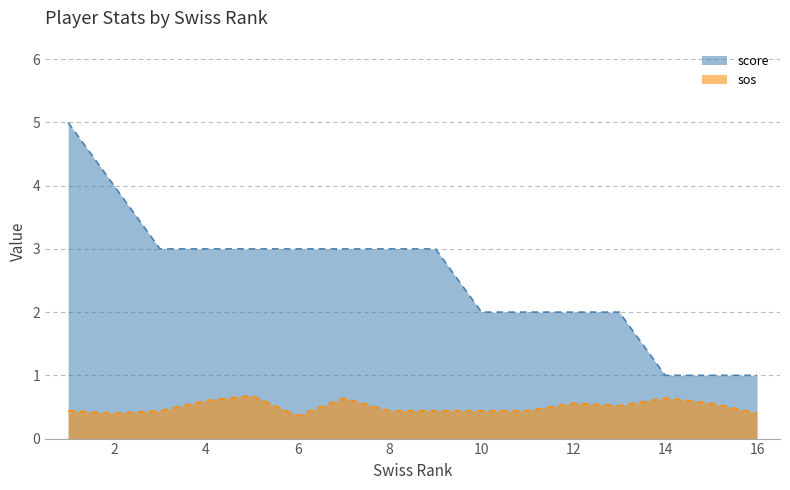

What is the difference between the maximum and minimum values in the sos series?

0.3